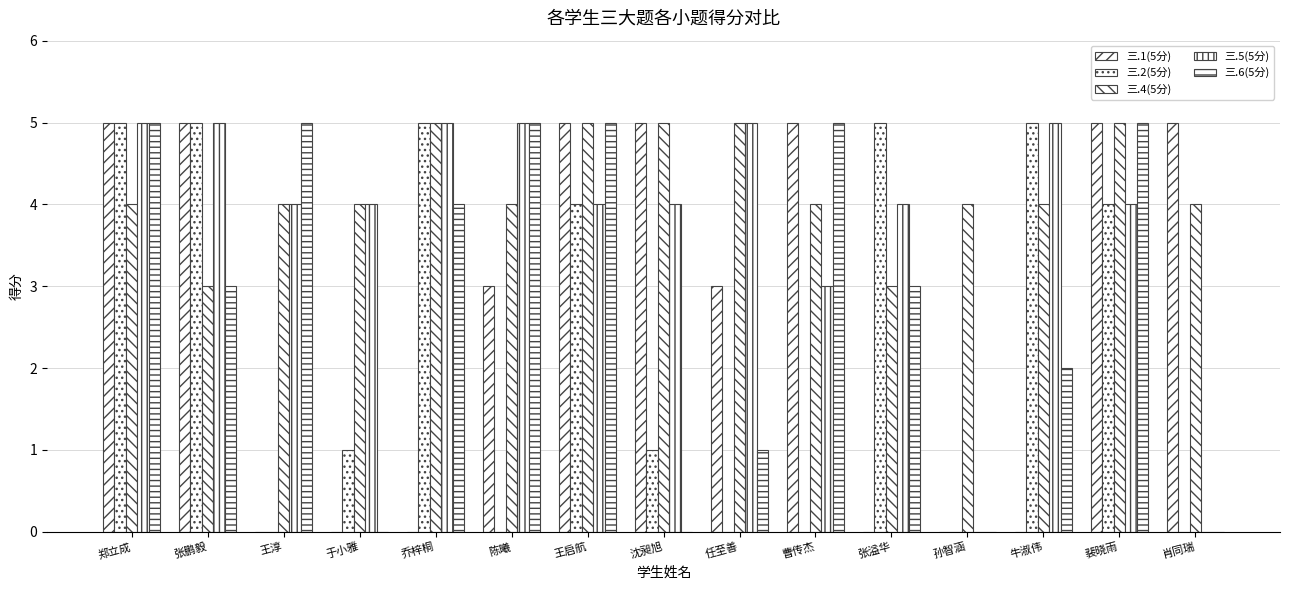

Count the number of categories in the chart.

15